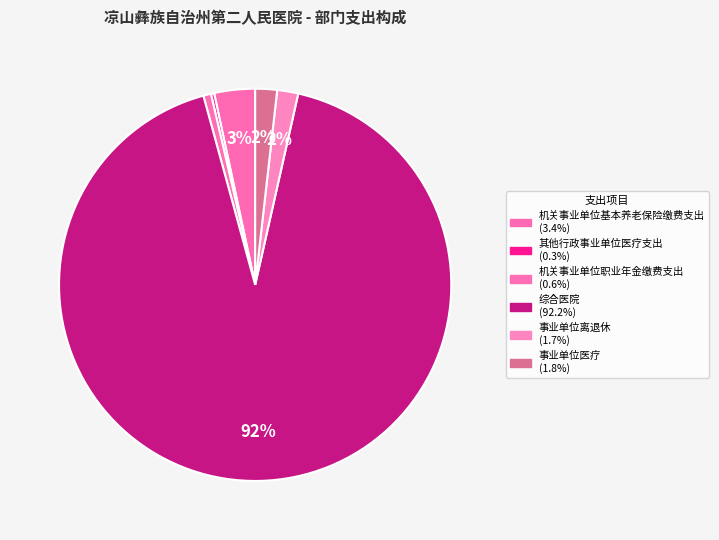

What is the change in value from 其他行政事业单位医疗支出 to 事业单位医疗?

+640.7